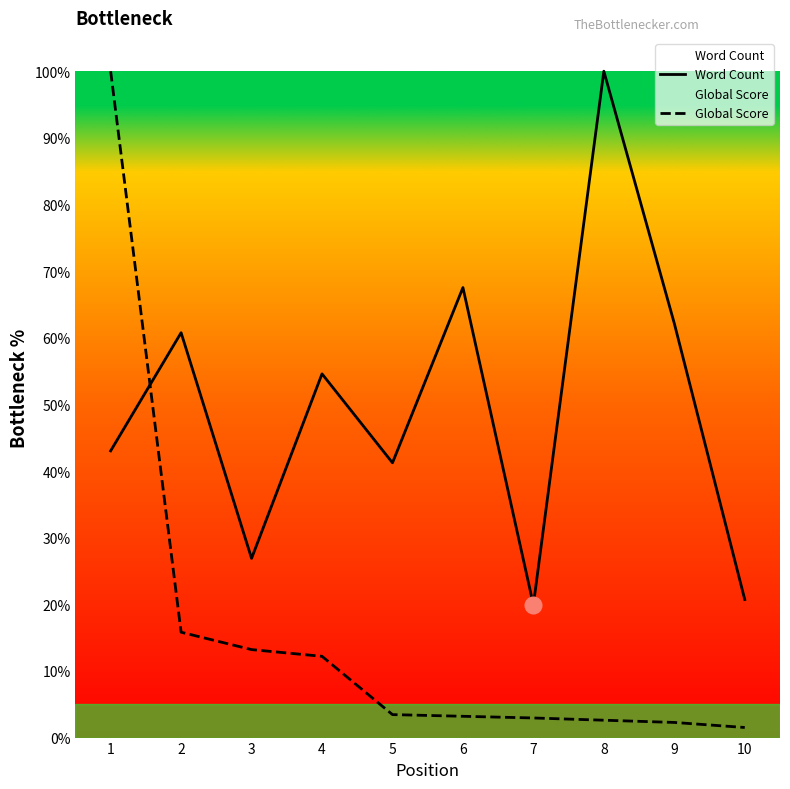

True or false: Global Score has more than 2 interior local peaks.

False